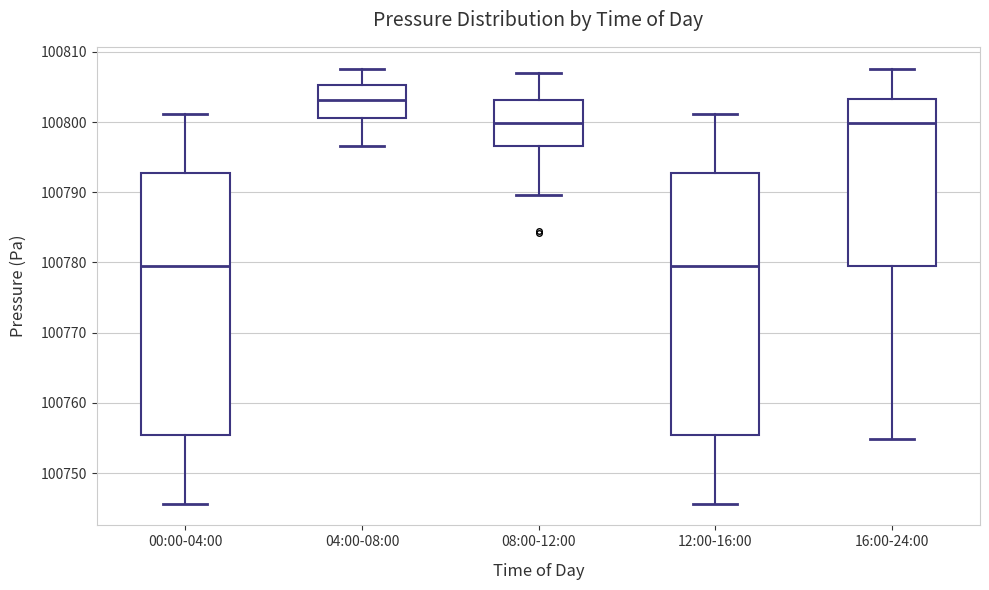

Where is the upper edge of the box for 12:00-16:00 on the y-axis? The values are not printed on the chart, so give them approximately, as read against the axis.

100793